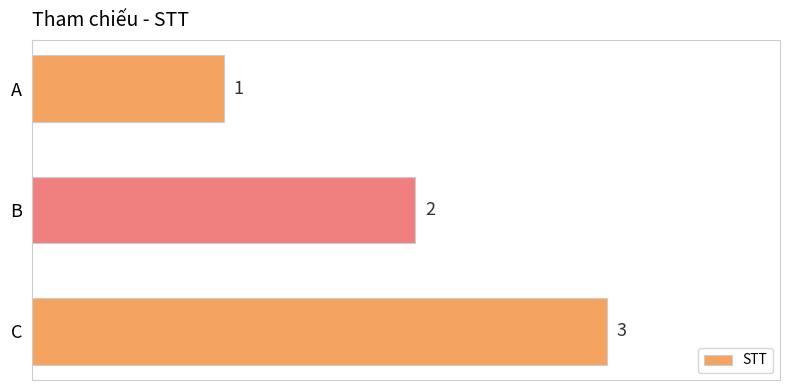

What is the value of the 3rd bar from the top?

3